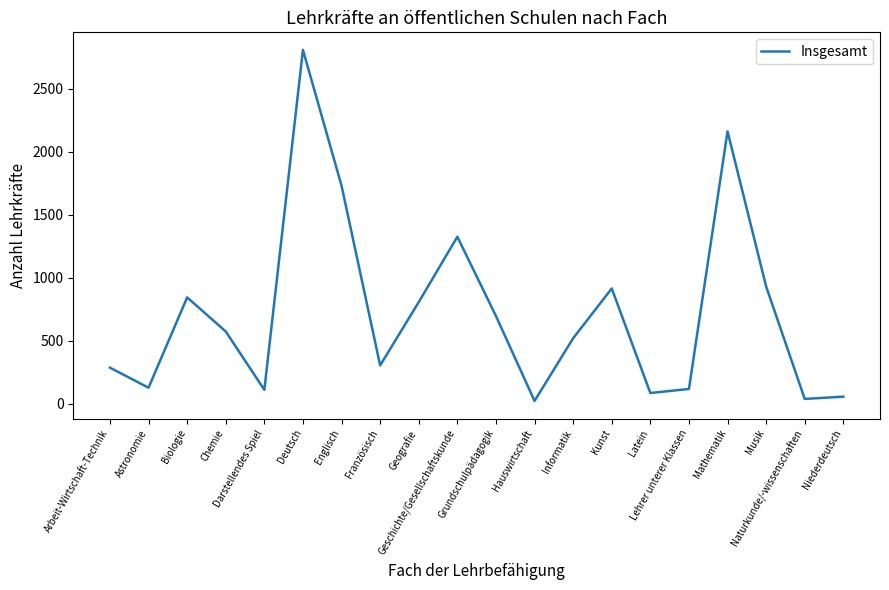

The chart shows a value of 1325 at Geschichte/Gesellschaftskunde. True or false?

True